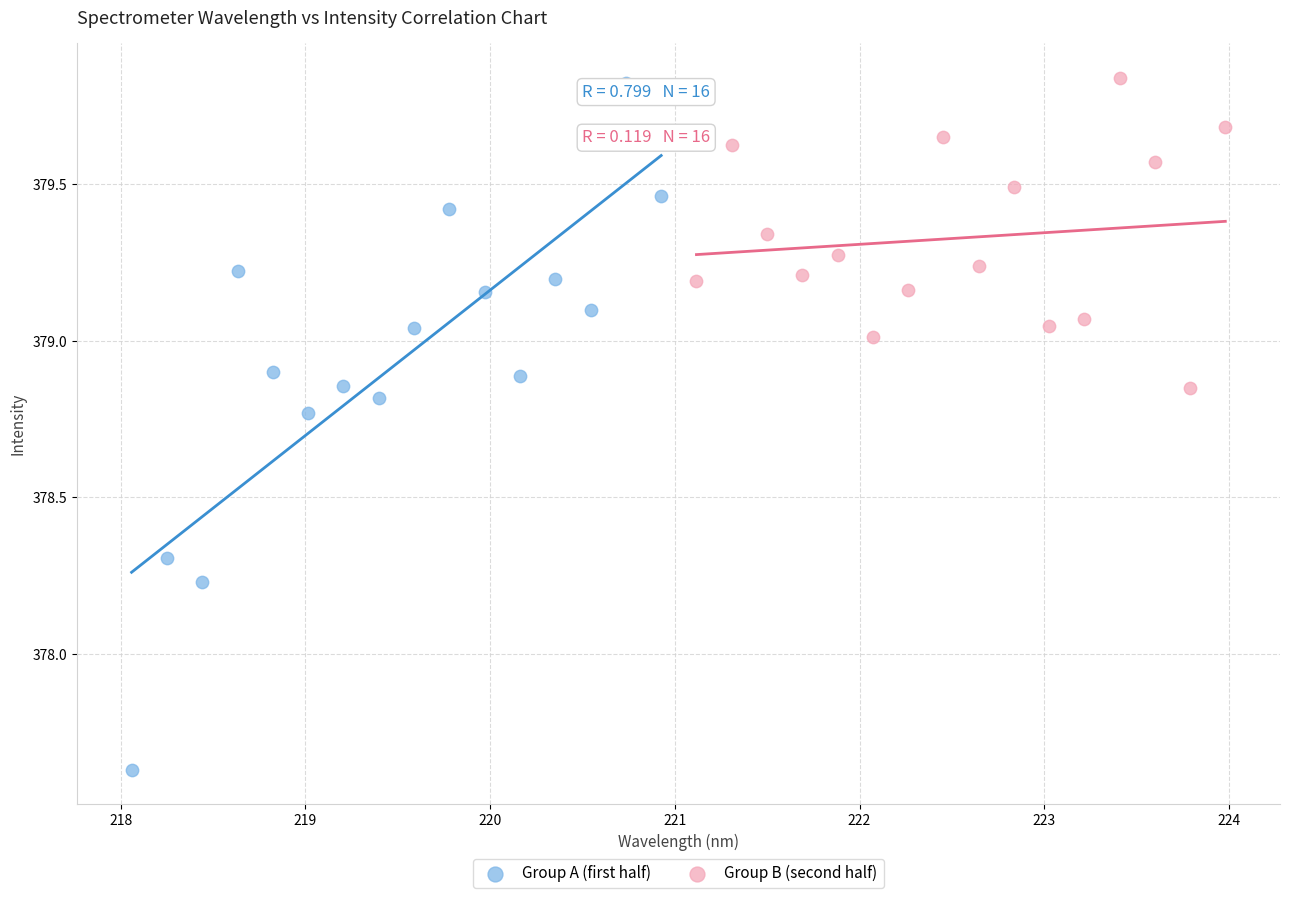

Which series contains the lowest Y value?

Group A (first half)